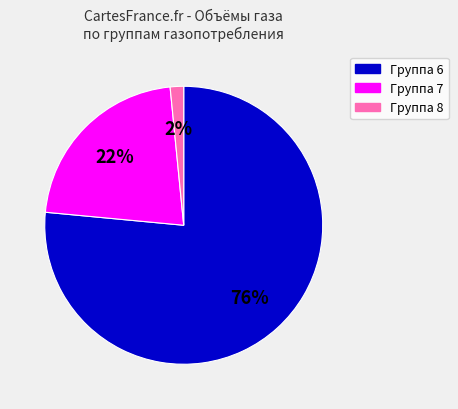

Is there any slice that represents more than half of the pie?

Yes